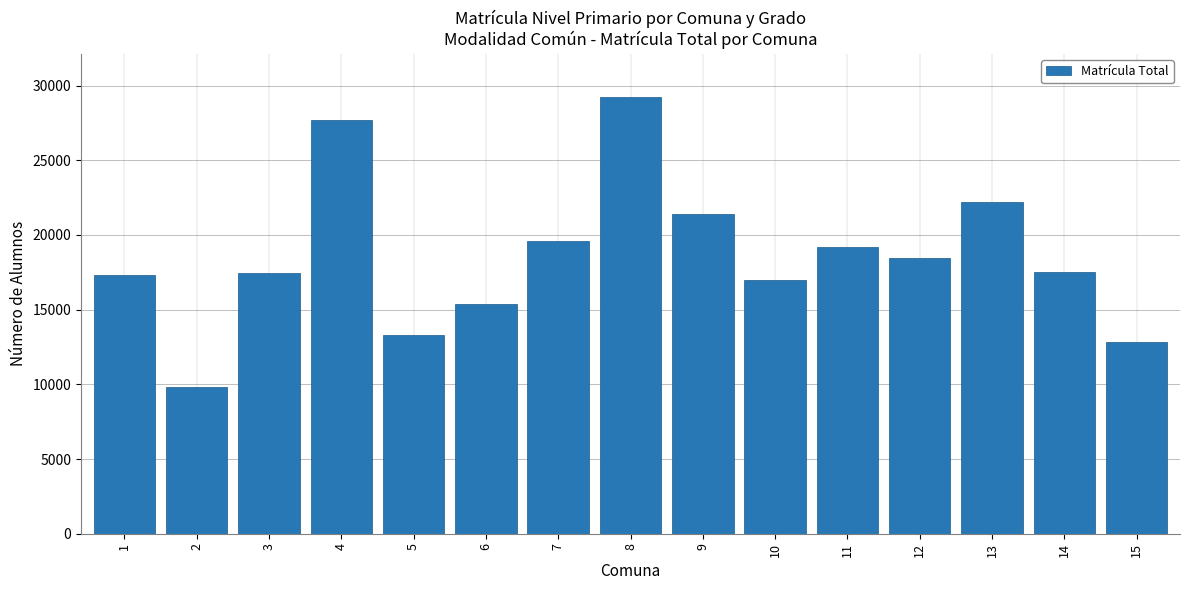

What is the minimum value shown in the chart?

9816